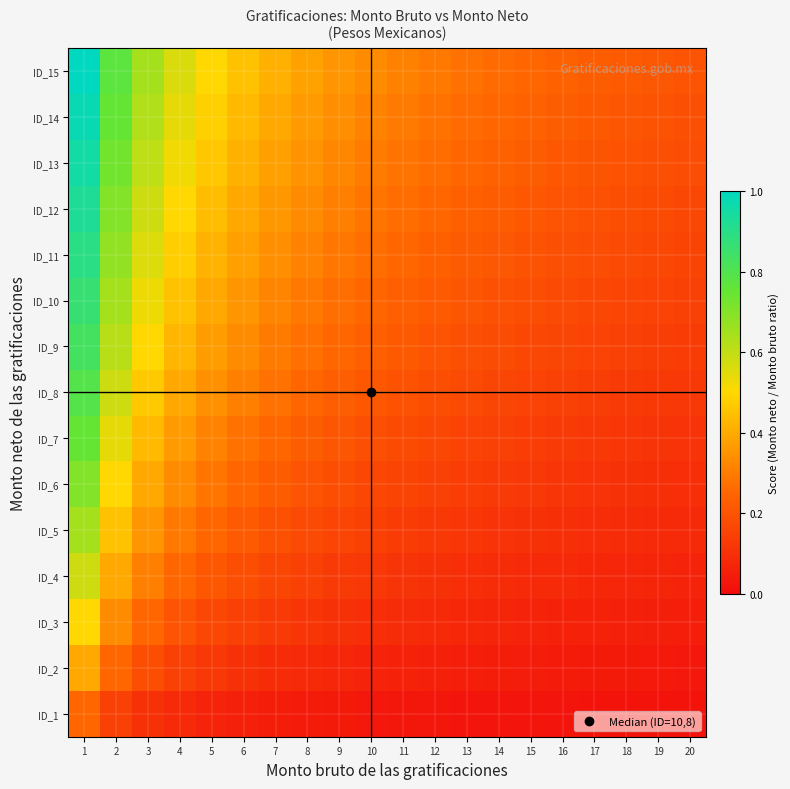

List the series in order of their peak value, lowest first.

ID_1, ID_2, ID_3, ID_4, ID_5, ID_6, ID_7, ID_8, ID_9, ID_10, ID_11, ID_12, ID_13, ID_14, ID_15